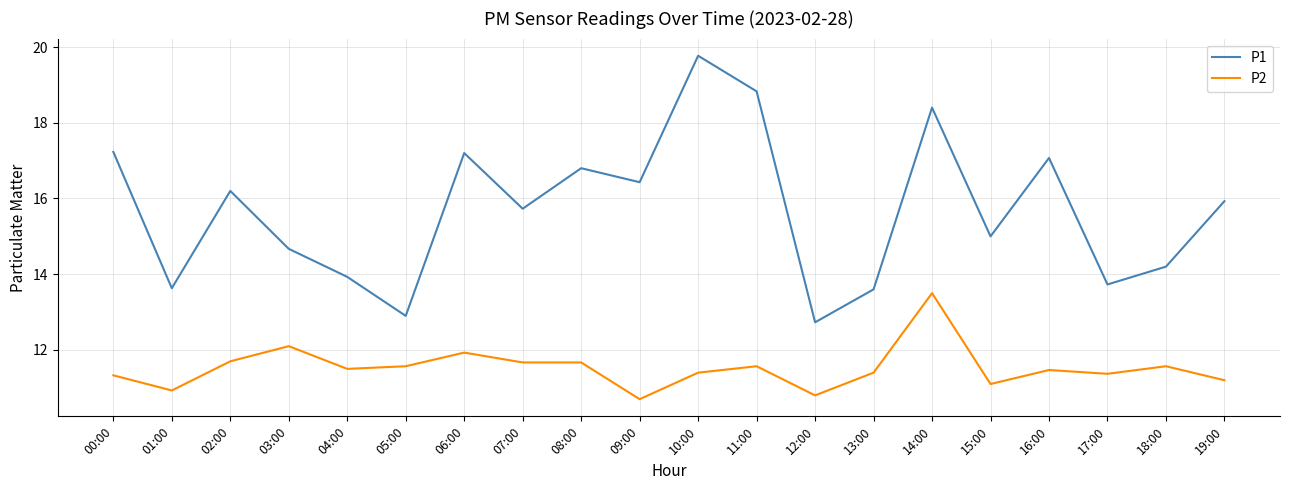

At how many categories does at least one series exceed 12?

20